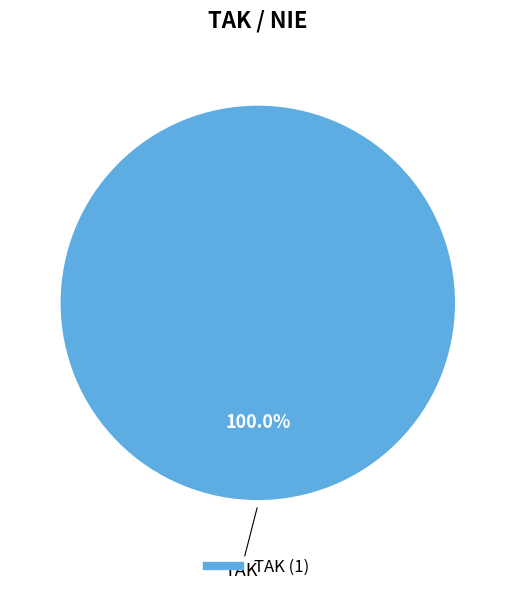

Does any single category account for the majority?

Yes